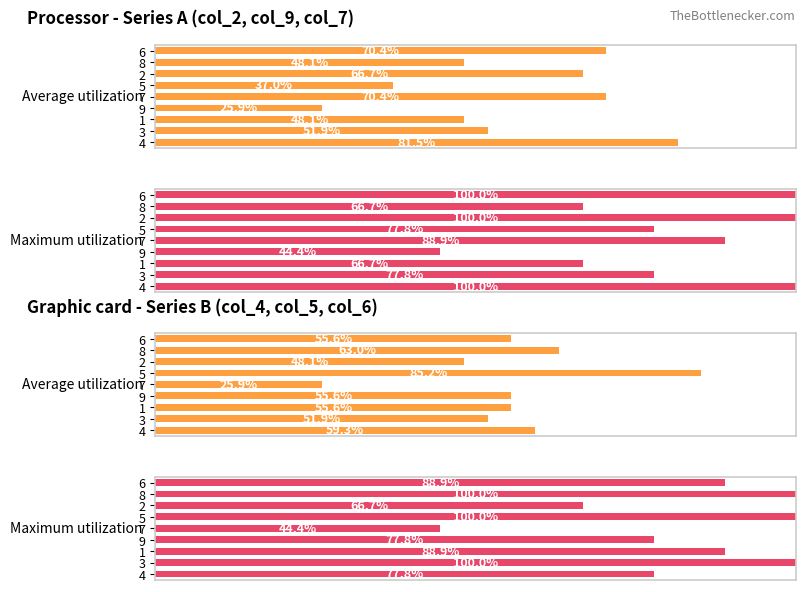

What is the difference between the maximum and second lowest values in the Maximum utilization series?

33.3